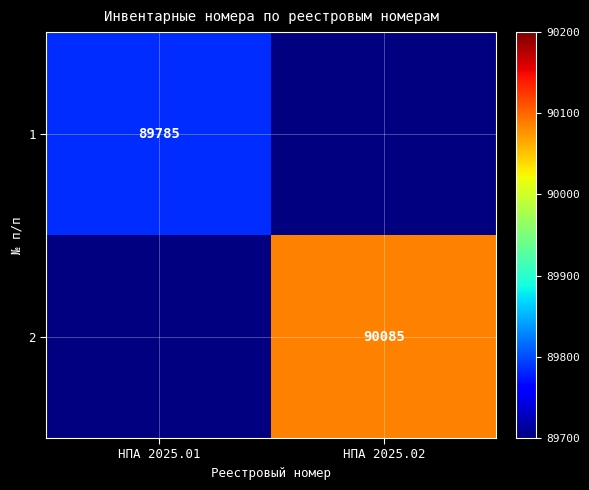

Is the value of 2 at НПА 2025.02 greater than the value of 1 at НПА 2025.01?

Yes